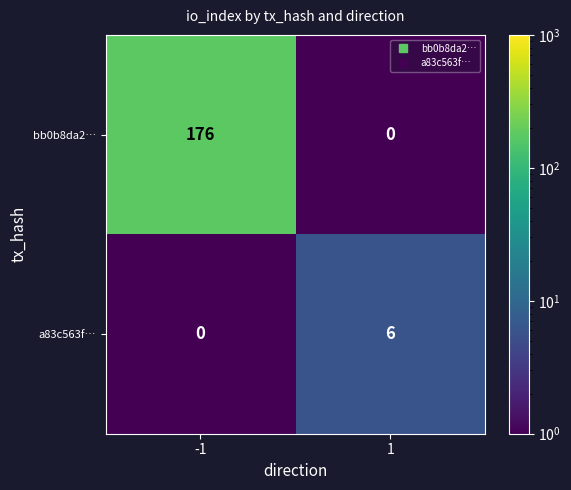

The bb0b8da2… series shows 56 at -1. True or false?

False